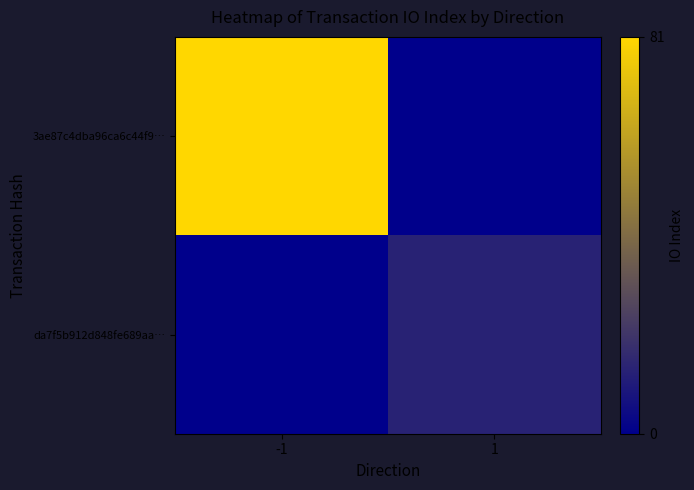

Rank the series at 1 from lowest to highest value.

3ae87c4dba96ca6c44f9…, da7f5b912d848fe689aa…